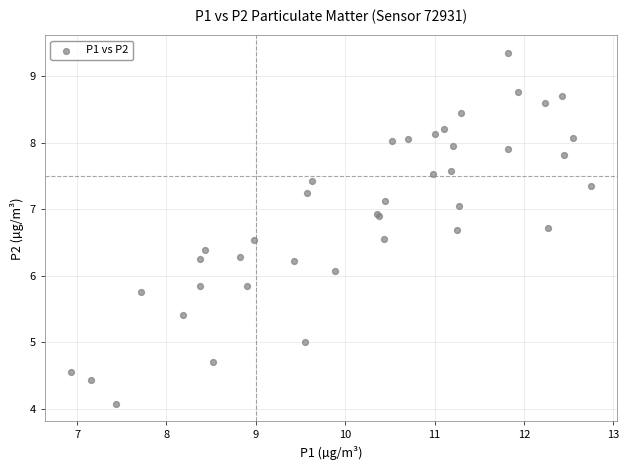

What Y value in the scatter plot is closest to 6?

6.1